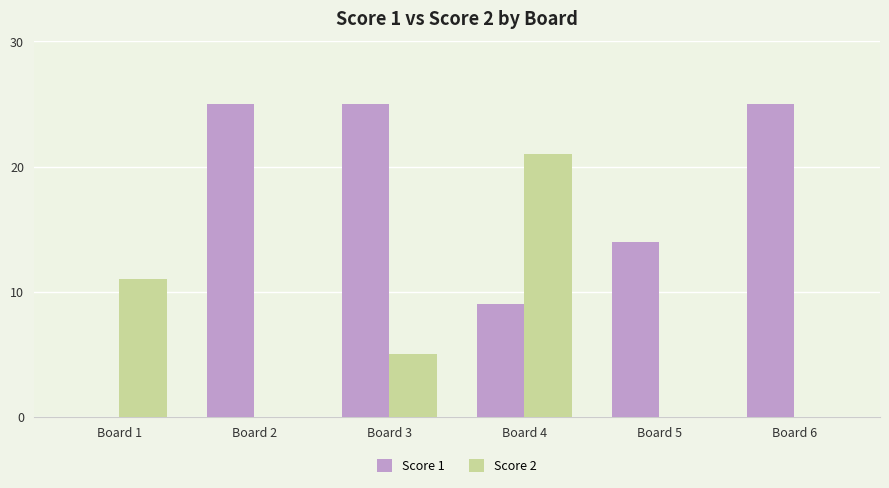

Between Board 1 and Board 2, which series saw the biggest shift?

Score 1